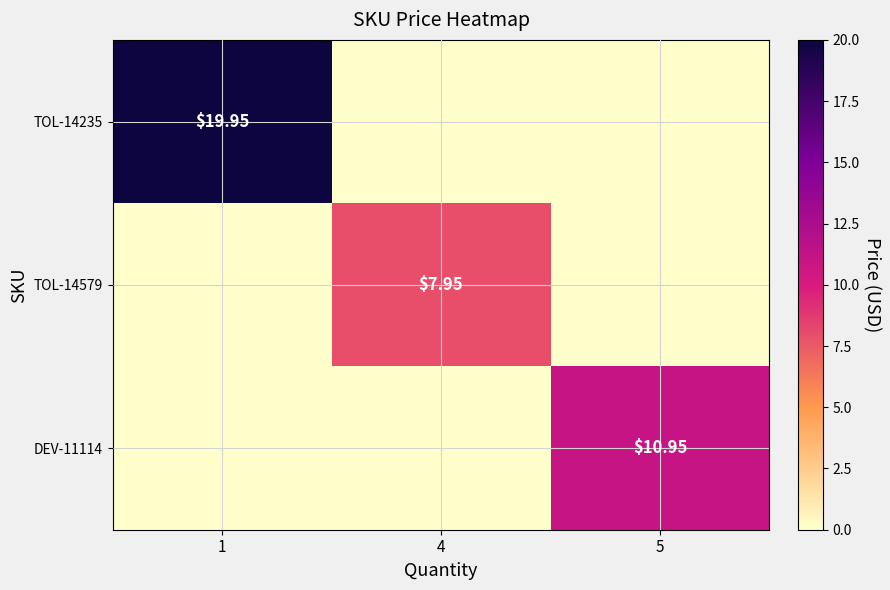

Which has a higher value, 1 or 5?

1